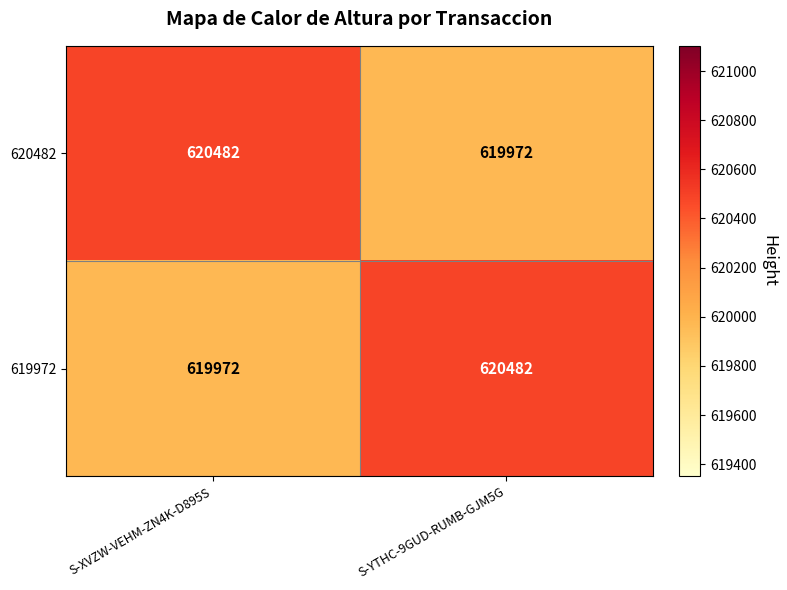

At S-YTHC-9GUD-RUMB-GJM5G, list the series in order from largest to smallest.

619972, 620482